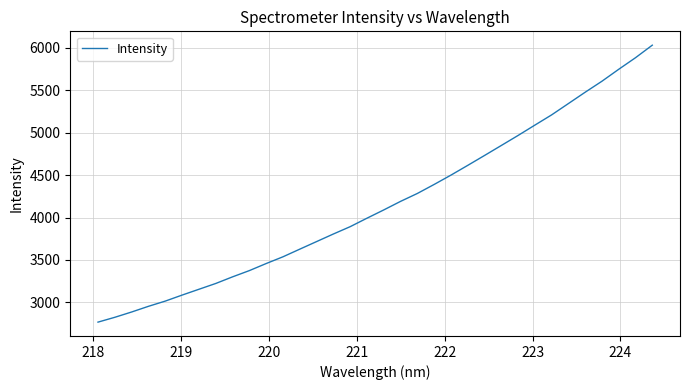

What is the difference between the maximum and minimum values?

3265.8